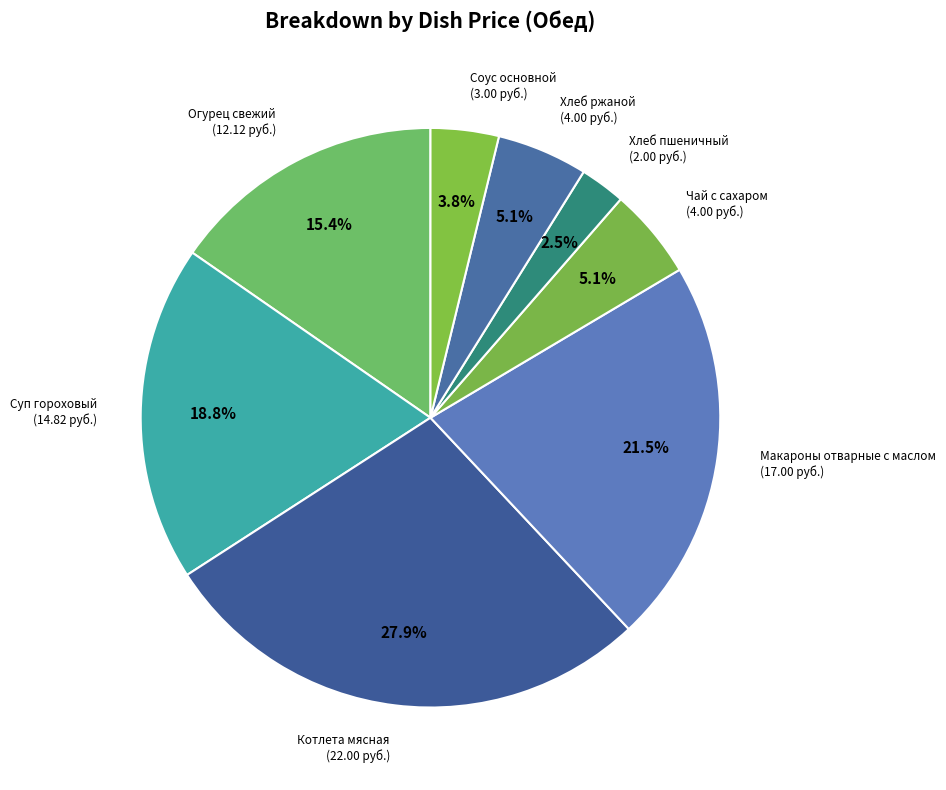

How many slices are in this pie chart?

8